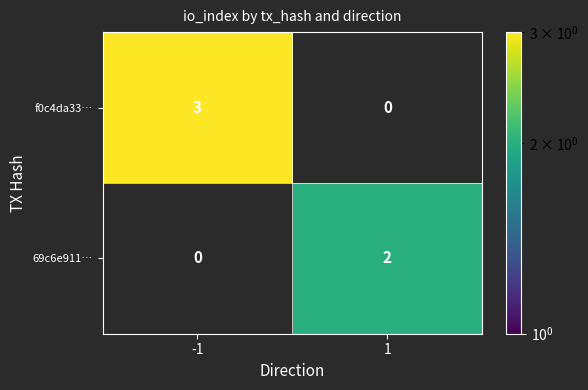

True or false: f0c4da33… has a value of 3 at -1.

True